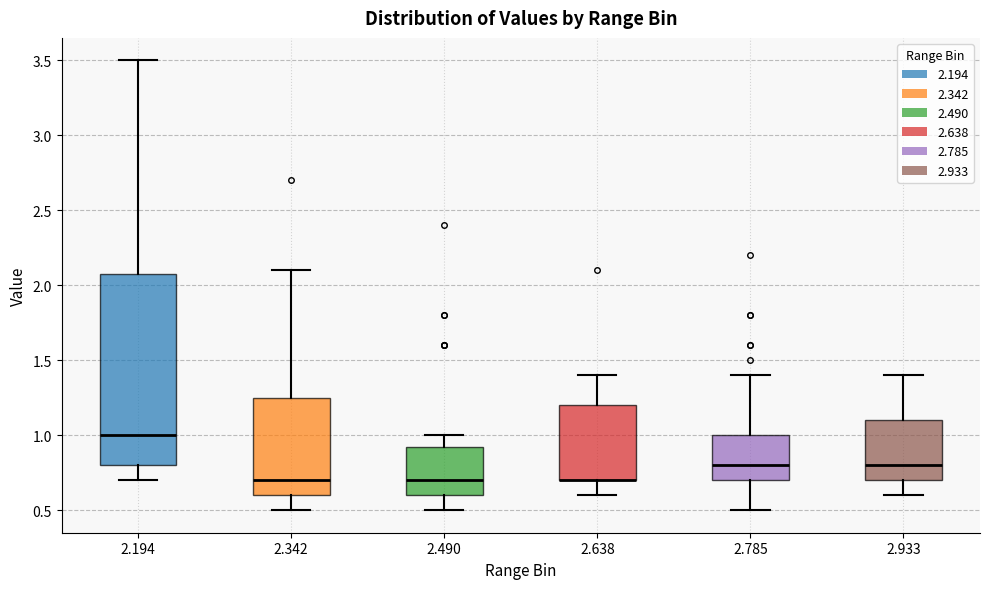

Where does the lower whisker of the box at x = 2.490 end on the y-axis? The values are not printed on the chart, so give them approximately, as read against the axis.

0.50